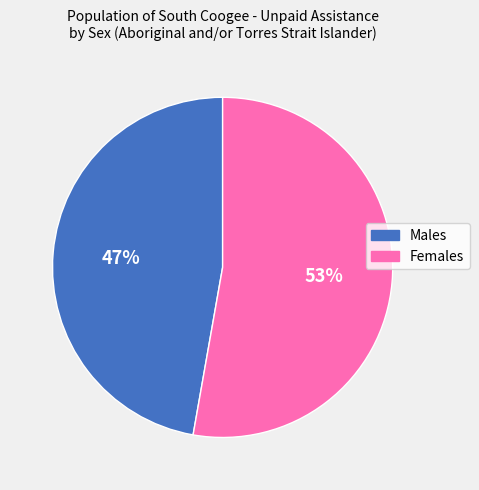

Count the number of slices in the pie.

2